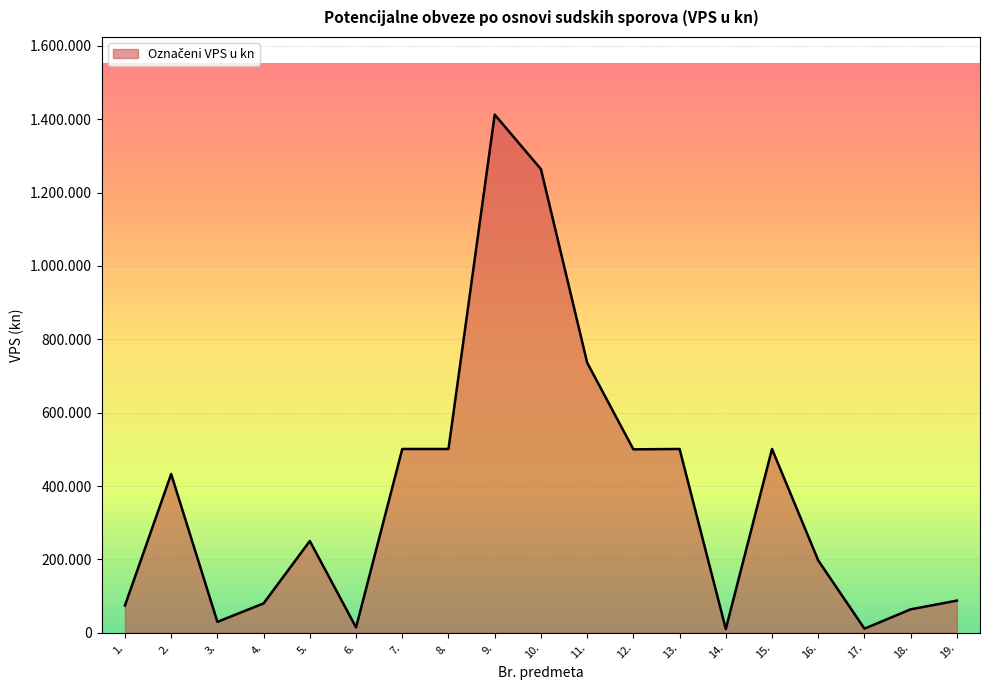

At which label does the data first exceed 250000?

2.